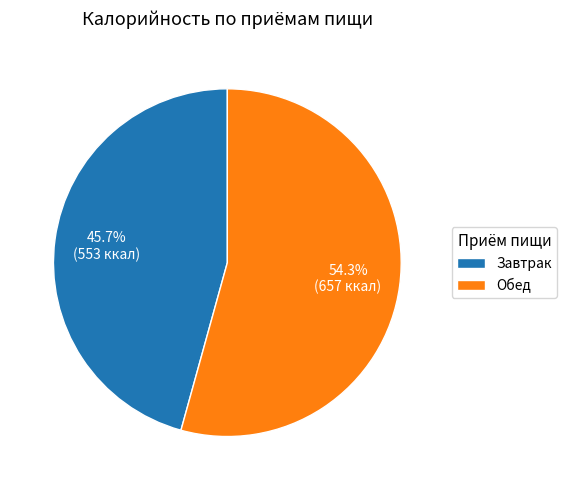

Count the number of slices in the pie.

2